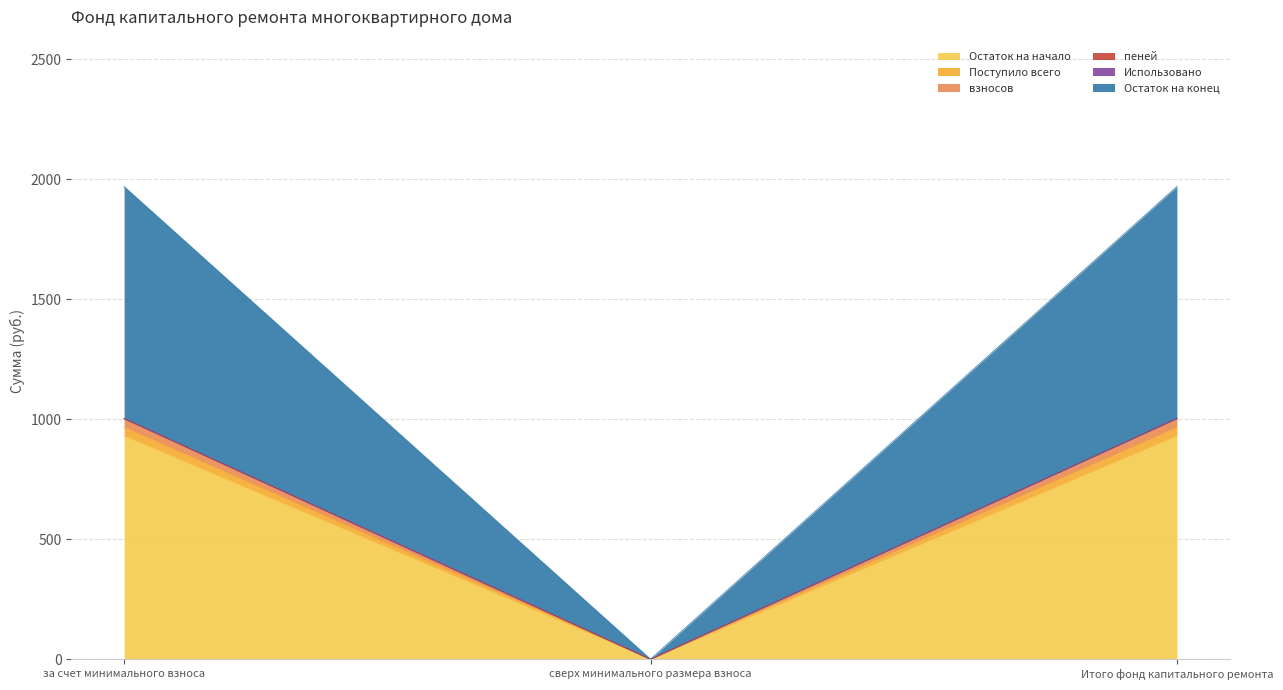

What is the total value across all series at Итого фонд капитального ремонта?

1969.5